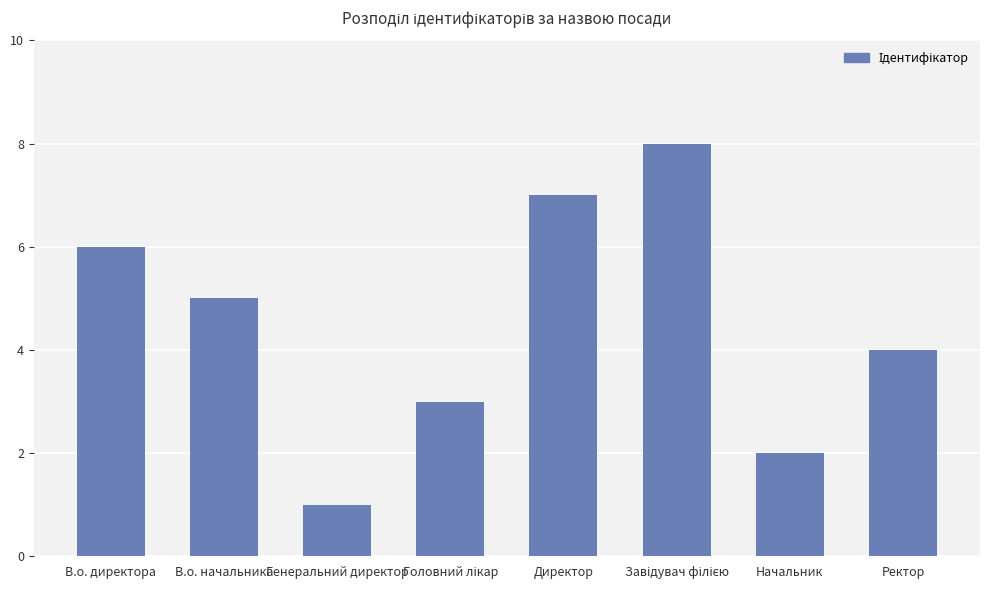

Reading left to right, what are all the values shown in this chart?

6	5	1	3	7	8	2	4